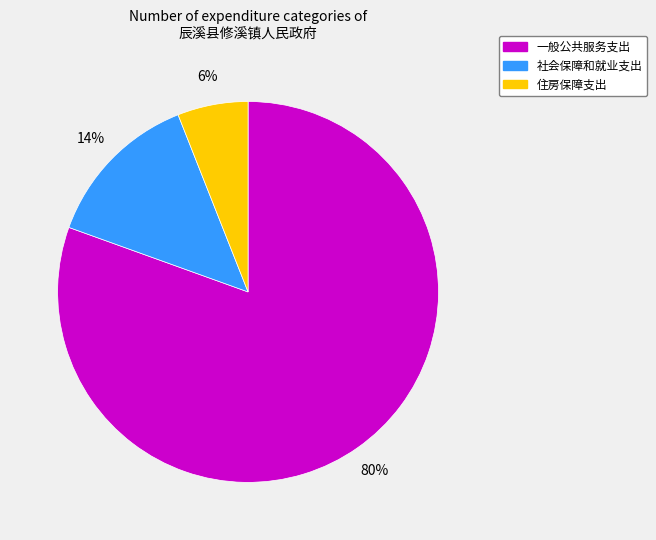

Which category has the smallest portion of the pie?

住房保障支出